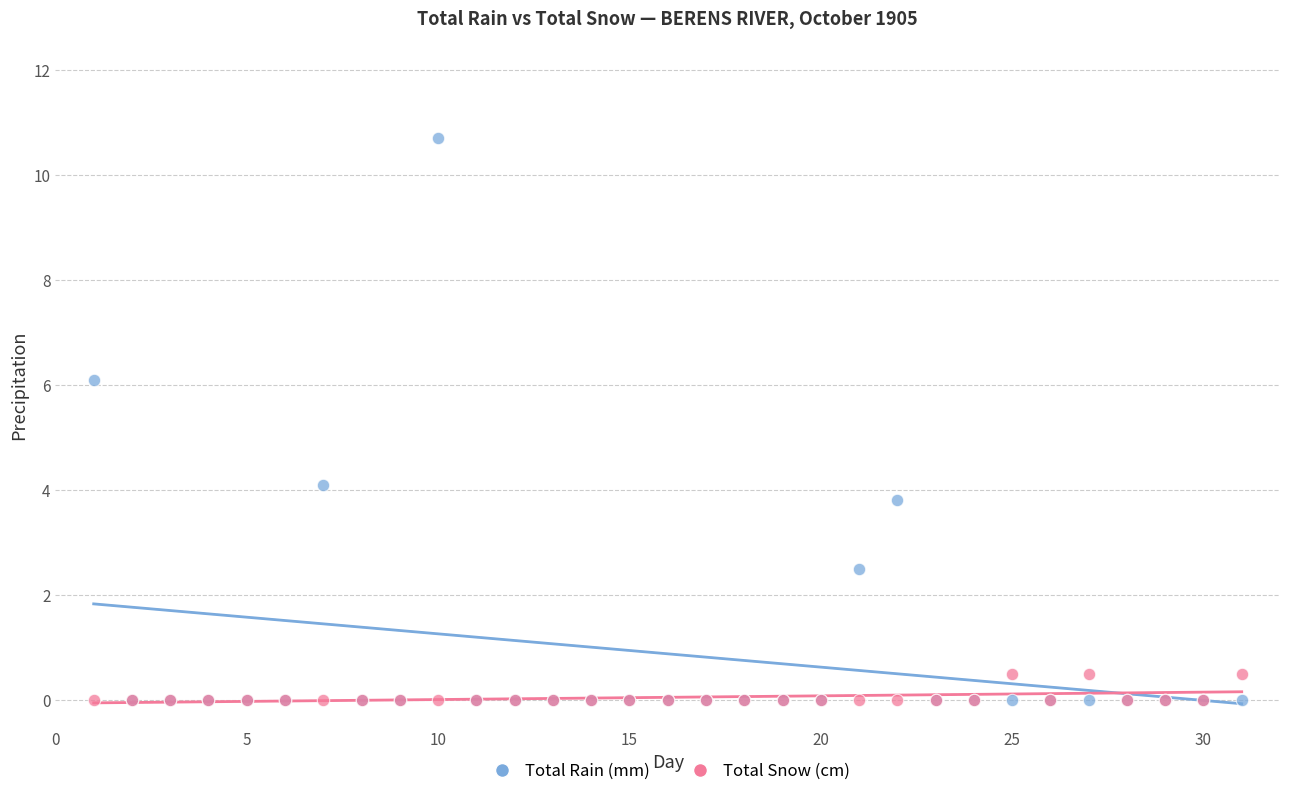

What are all the series names shown in the legend?

Total Rain (mm), Total Snow (cm)